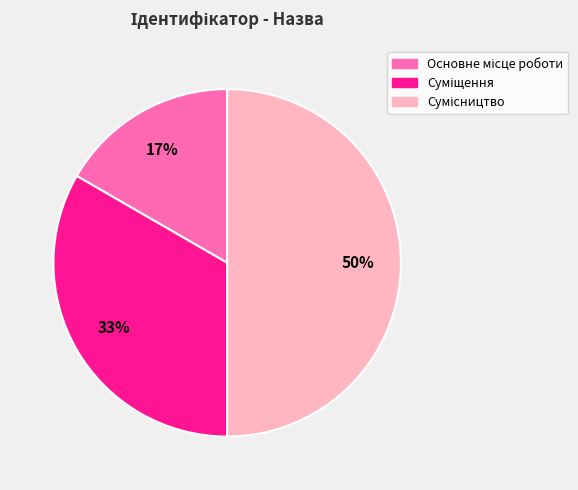

To the nearest percent, what is the average slice percentage?

33%